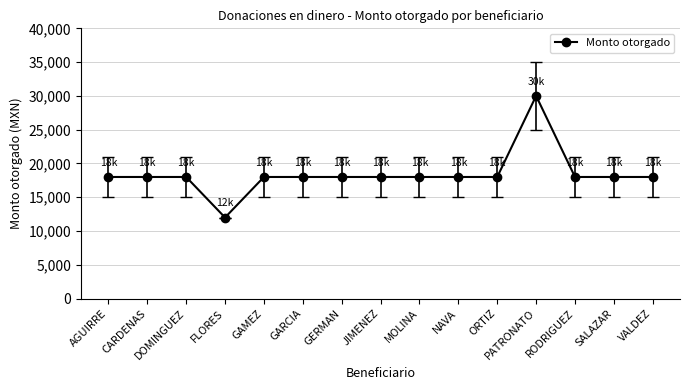

What is the label of the 3rd point from the left?

DOMINGUEZ